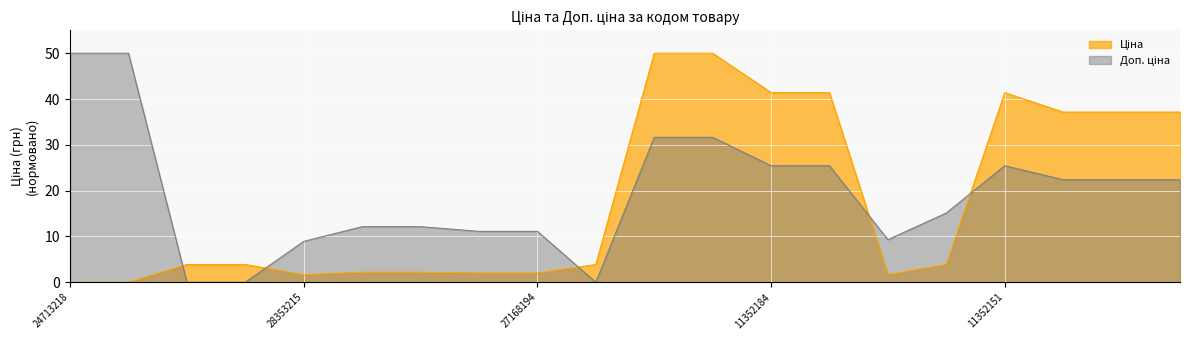

What is the difference between the maximum and second lowest values in the Доп. ціна series?

50.0